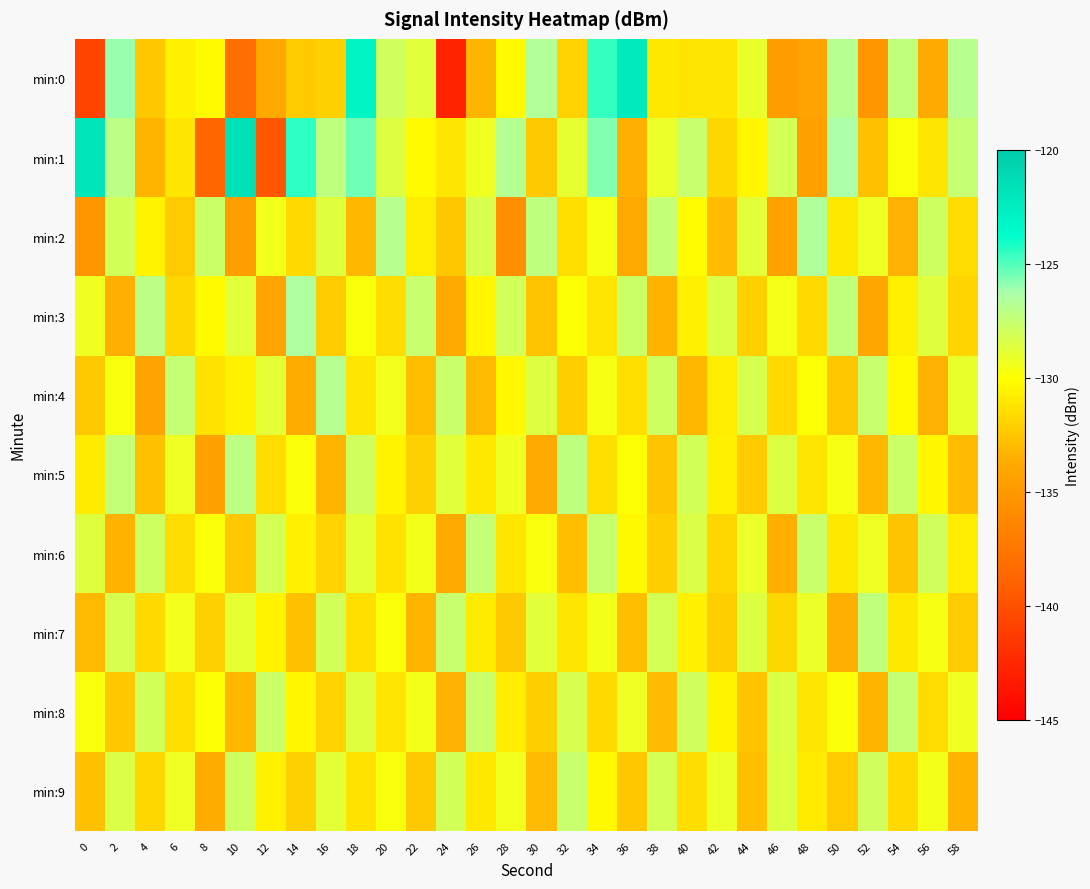

Which series changed the most between 18 and 34?

min:2